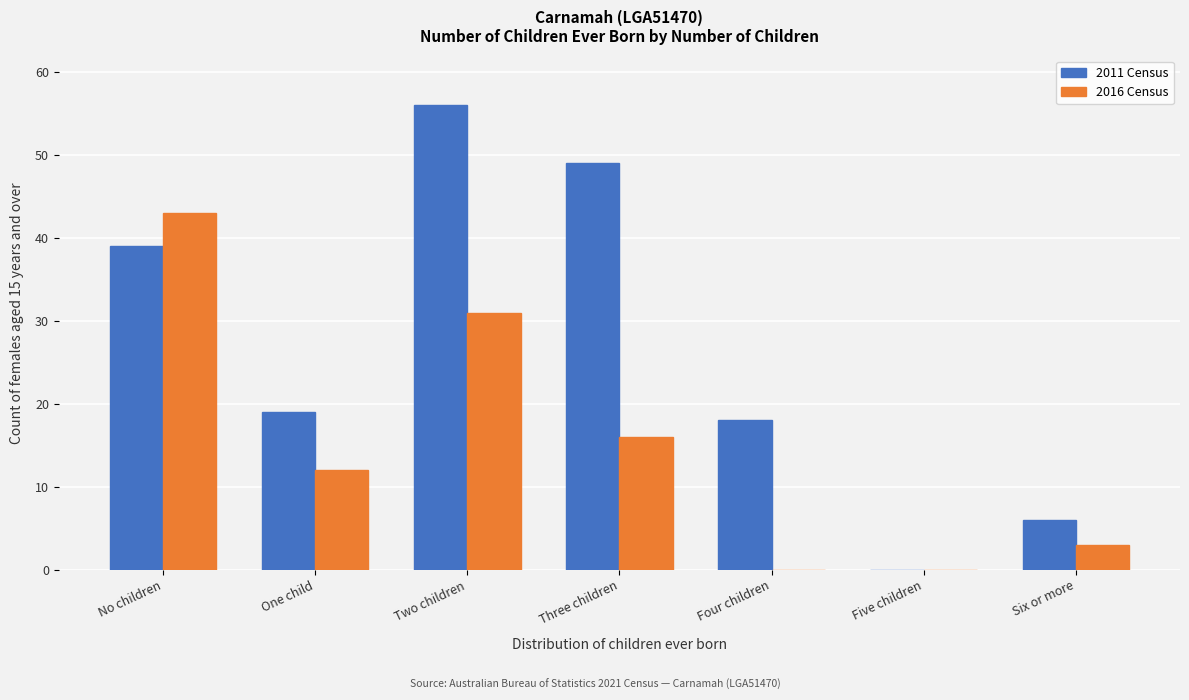

Reading left to right, extract all data points from this chart.

2011 Census: No children=39	One child=19	Two children=56	Three children=49	Four children=18	Five children=0	Six or more=6
2016 Census: No children=43	One child=12	Two children=31	Three children=16	Four children=0	Five children=0	Six or more=3